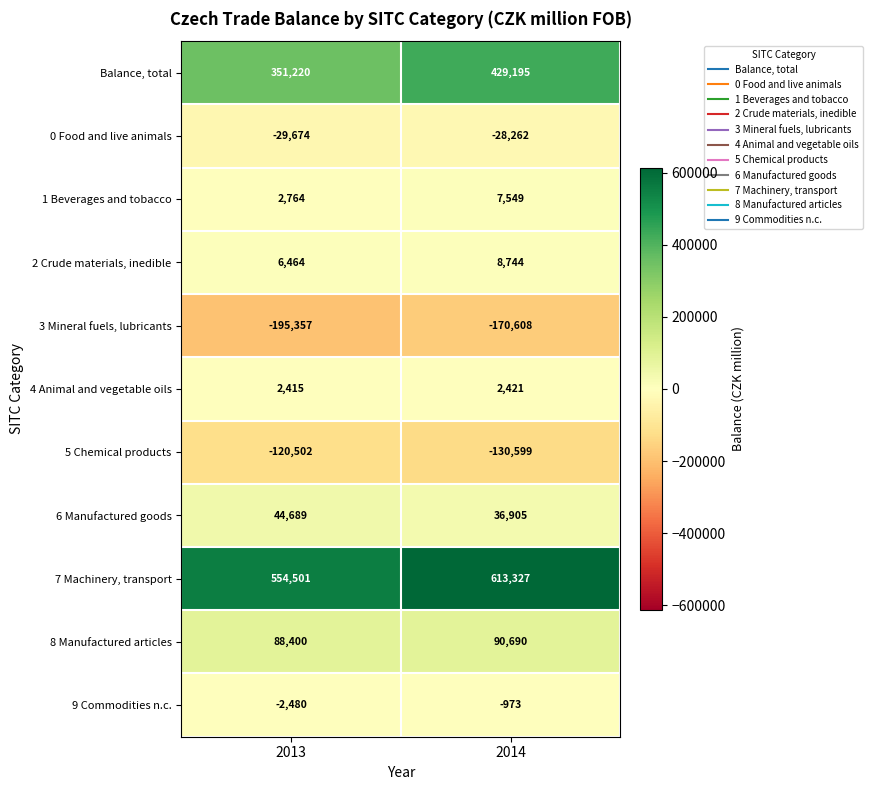

What is the total value across all series at 2014?

858389